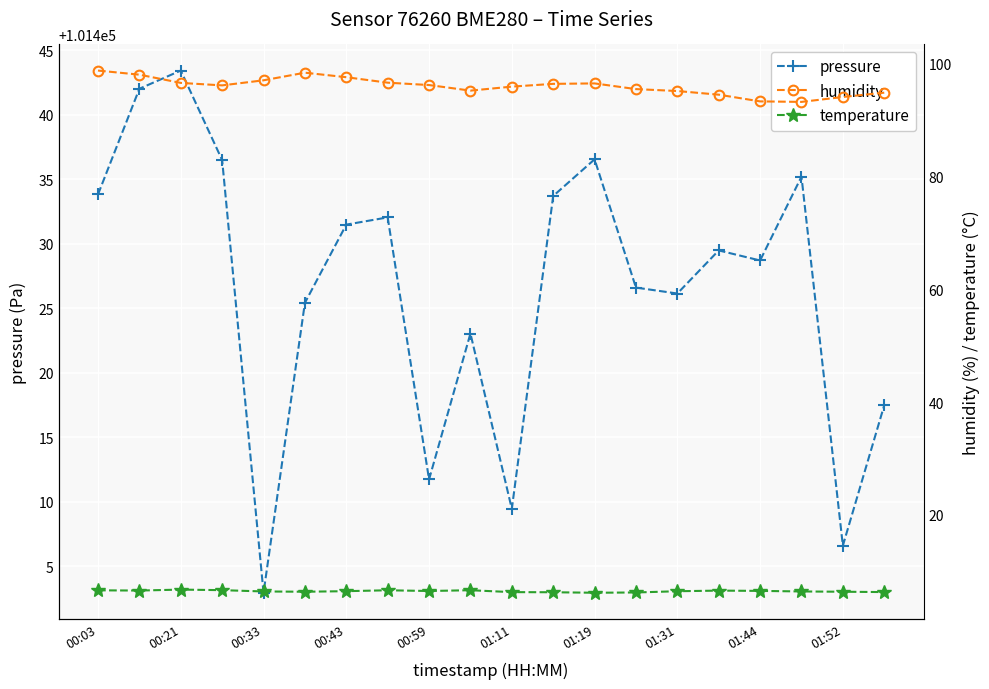

Is it true that pressure equals 62891.7 at 00:21?

False